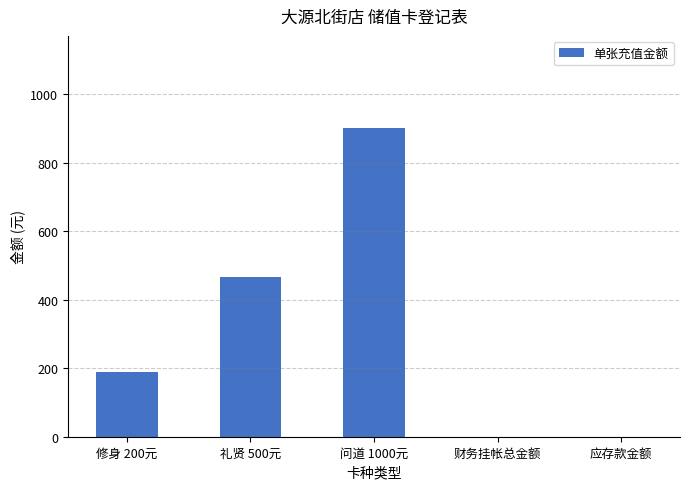

Are the bars grouped side by side (vs. stacked)?

No